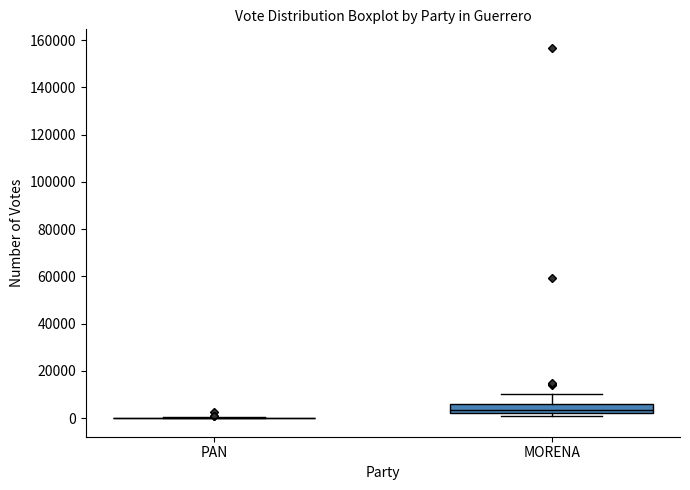

Comparing the boxes themselves (not the whiskers), which one is the tallest?

MORENA